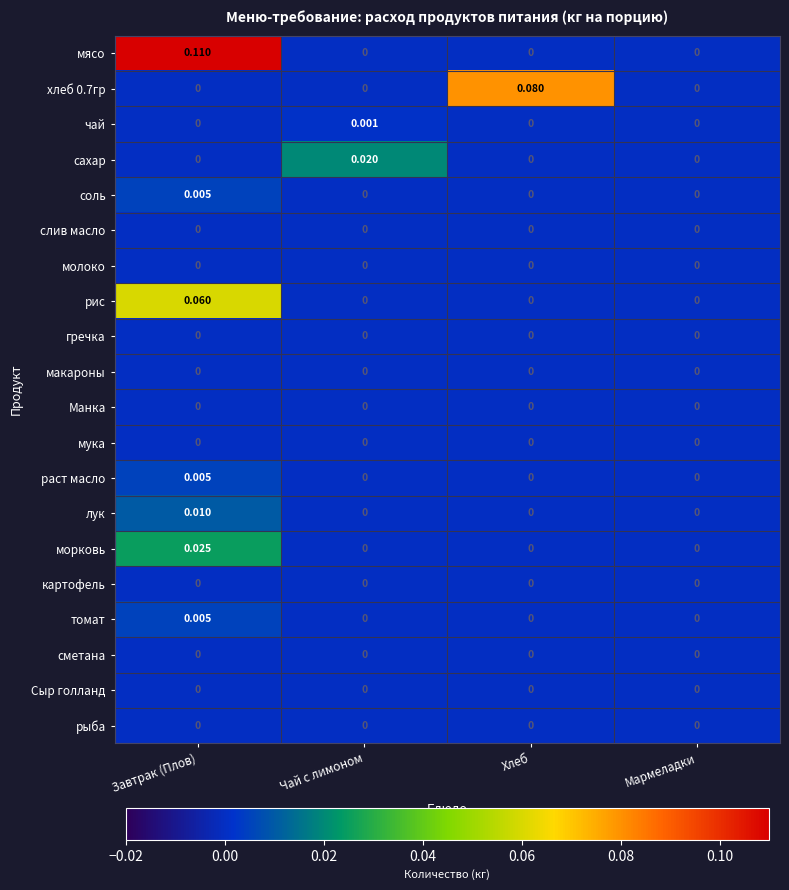

Which series has the largest range (max minus min)?

мясо